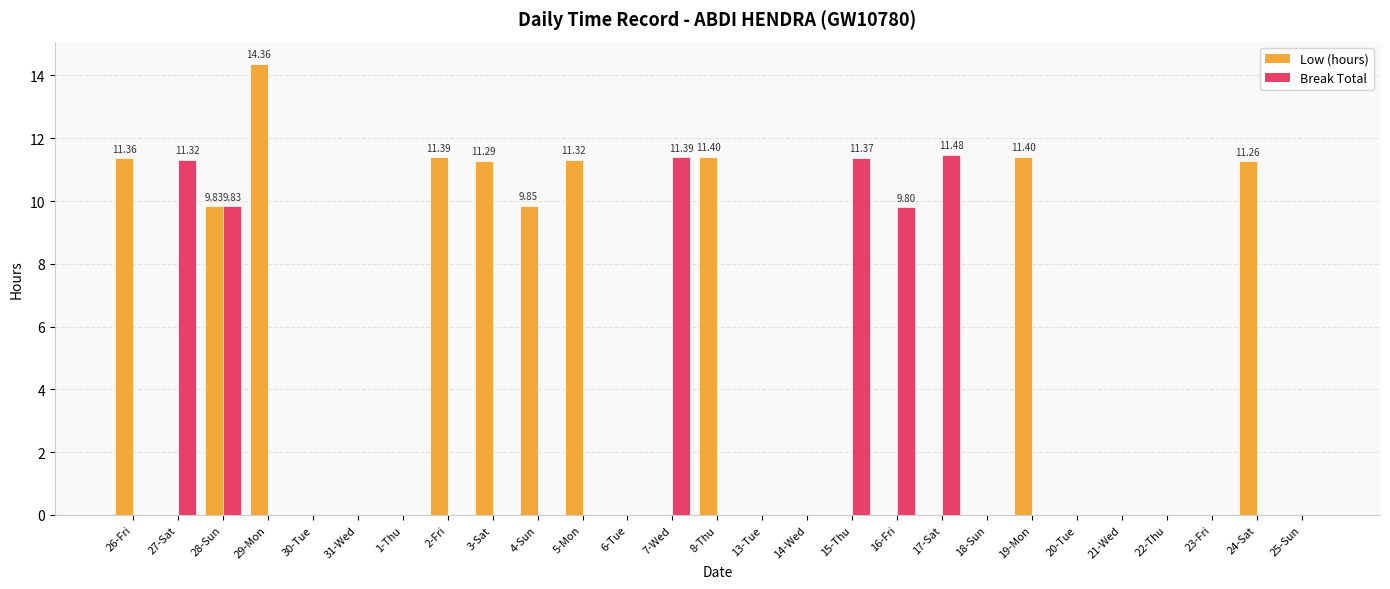

What is the sum of all Break Total values?

65.2